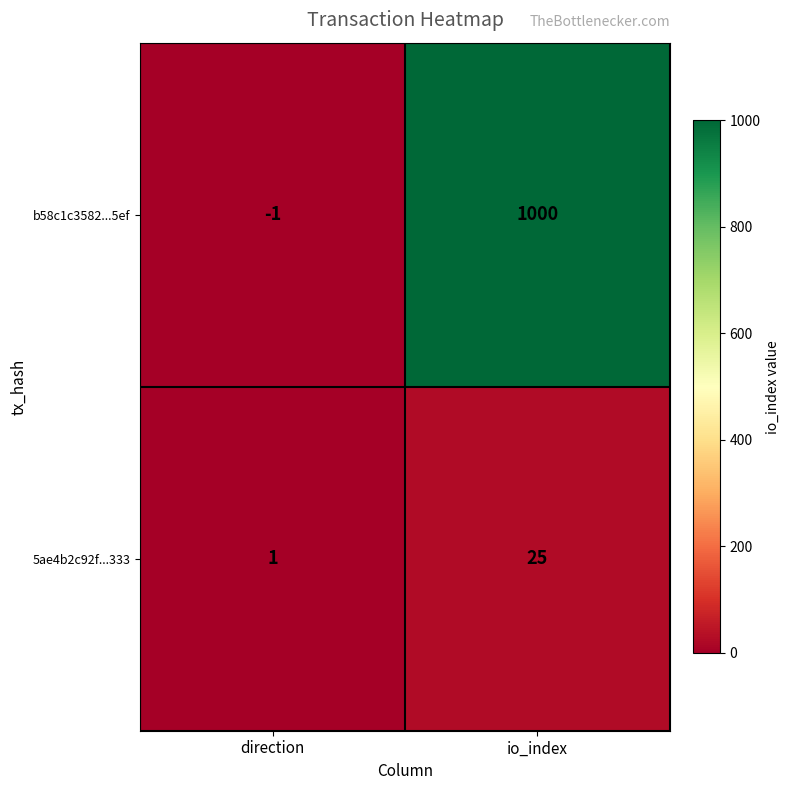

Reading left to right, transcribe all the data shown in this chart.

b58c1c3582...5ef: -1	1000
5ae4b2c92f...333: 1	25